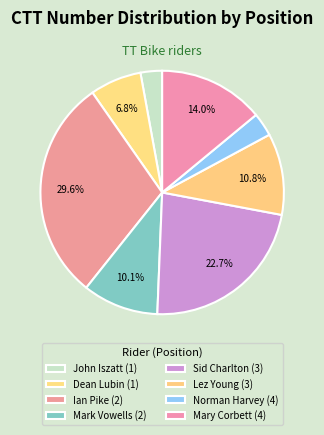

Do Ian Pike (2) and Lez Young (3) together represent more than half of the pie?

No